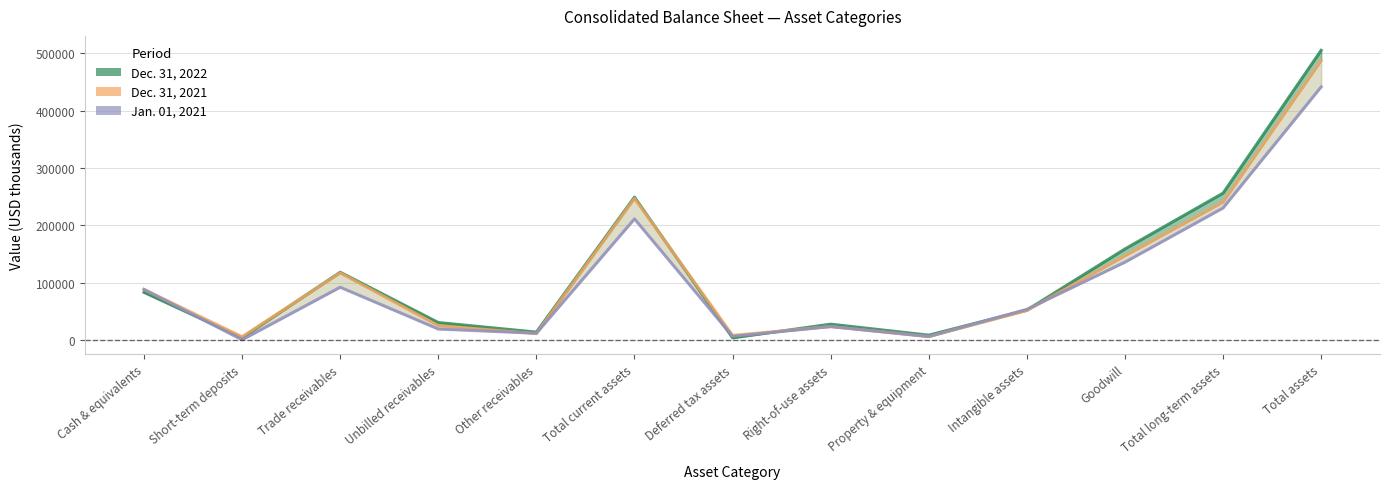

Which series has the widest spread of values?

Dec. 31, 2022